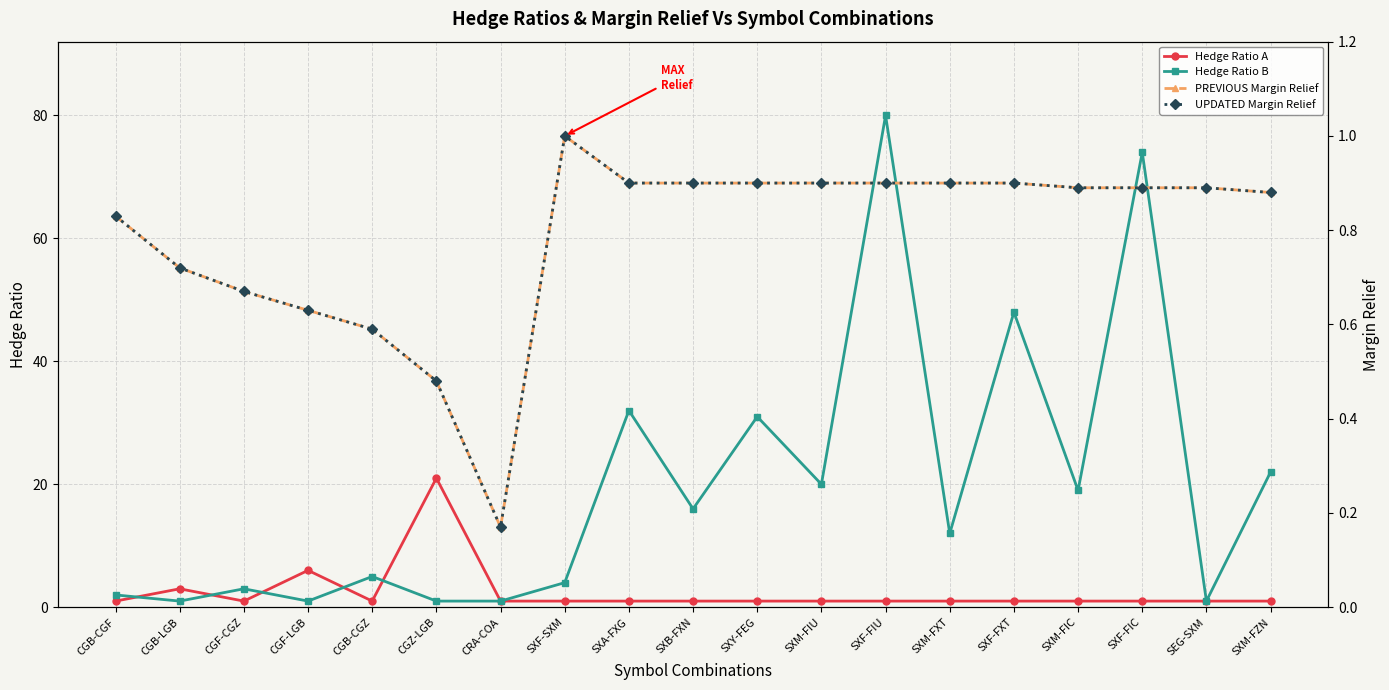

True or false: PREVIOUS Margin Relief and Hedge Ratio B intersect in this chart.

False